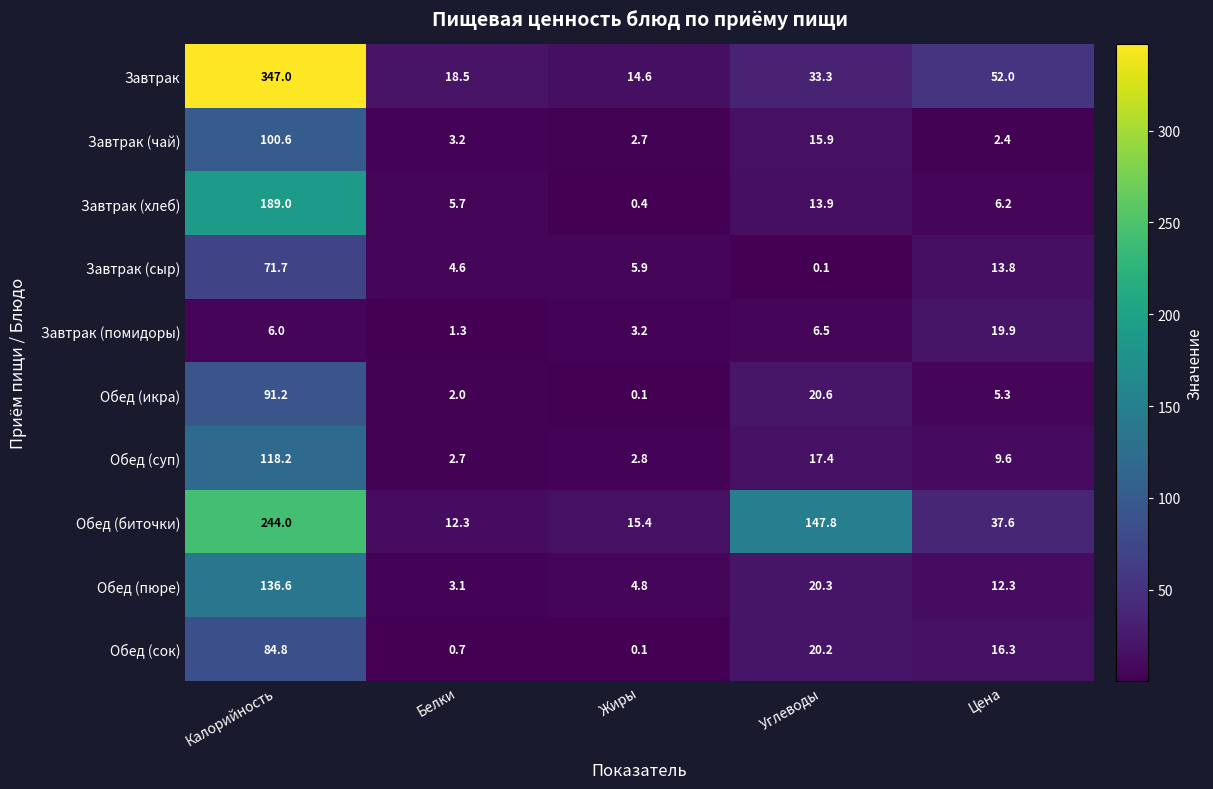

What is the sum of the Завтрак (чай) values at Калорийность and Белки?

103.8